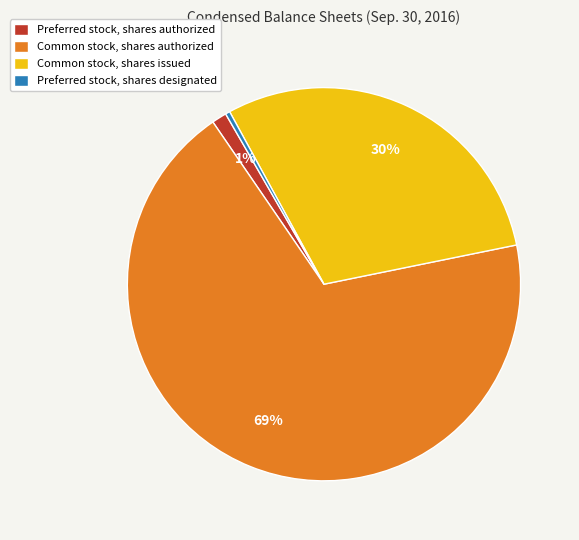

Which category has the biggest portion of the pie?

Common stock, shares authorized